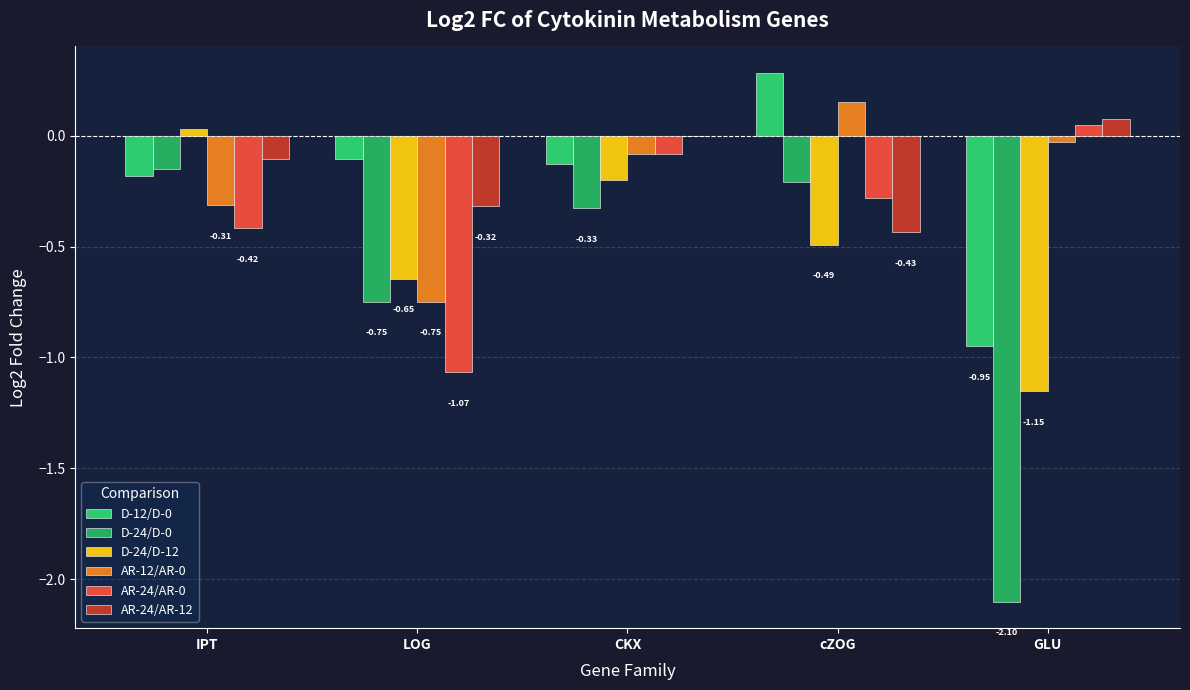

Is the value of D-12/D-0 at CKX greater than the value of D-24/D-12 at CKX?

Yes